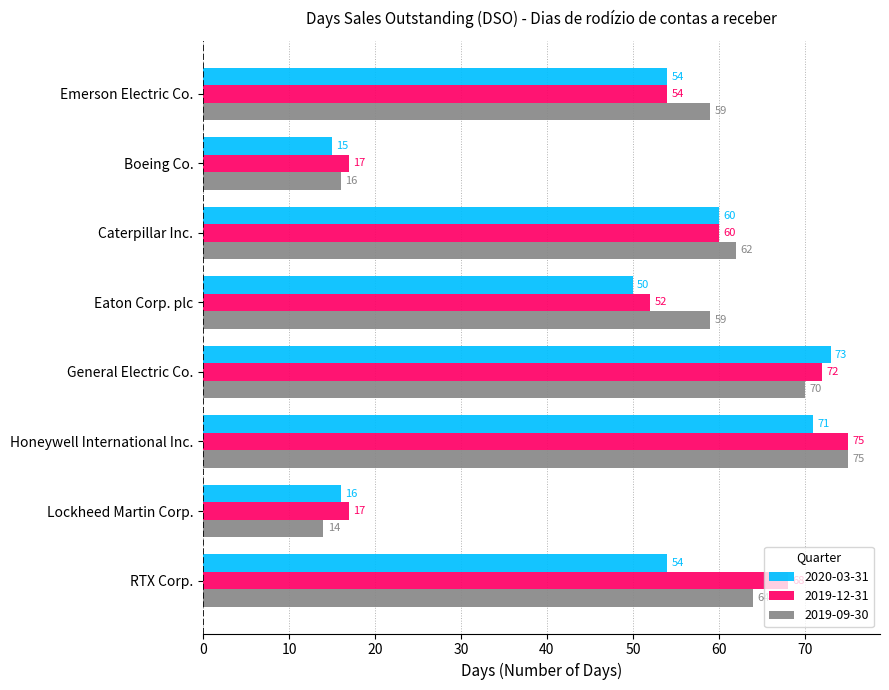

List the series in order of their overall mean, lowest first.

2020-03-31, 2019-12-31, 2019-09-30